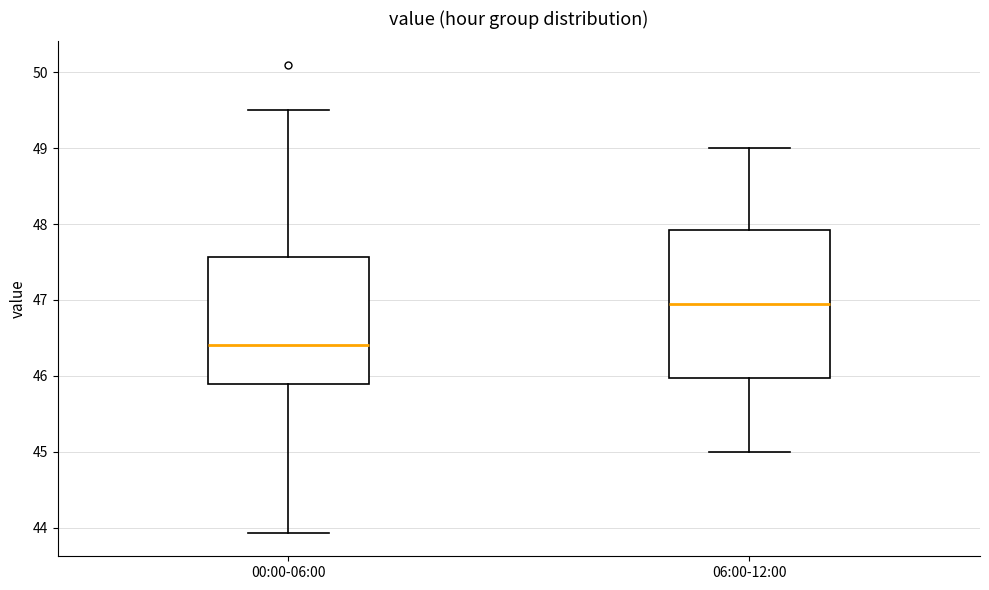

Which box's median line is the highest?

06:00-12:00